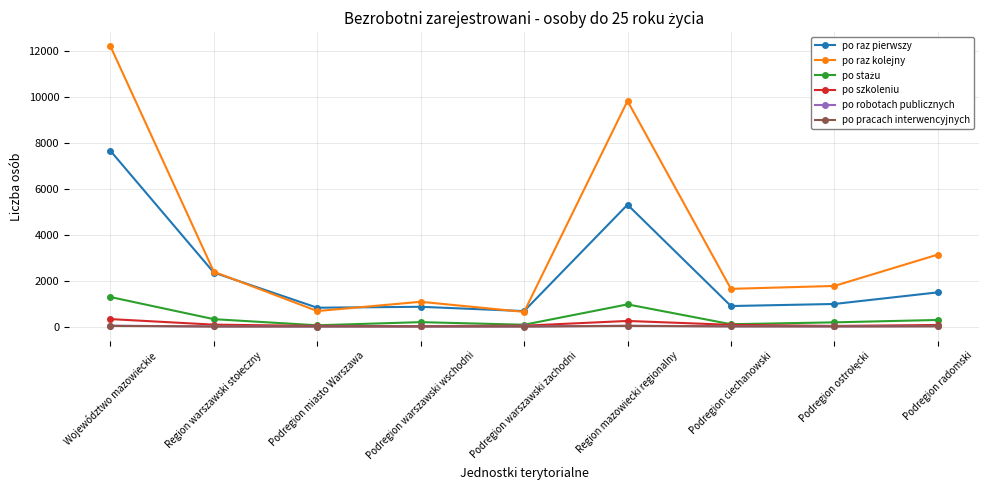

Which series has the widest spread of values?

po raz kolejny